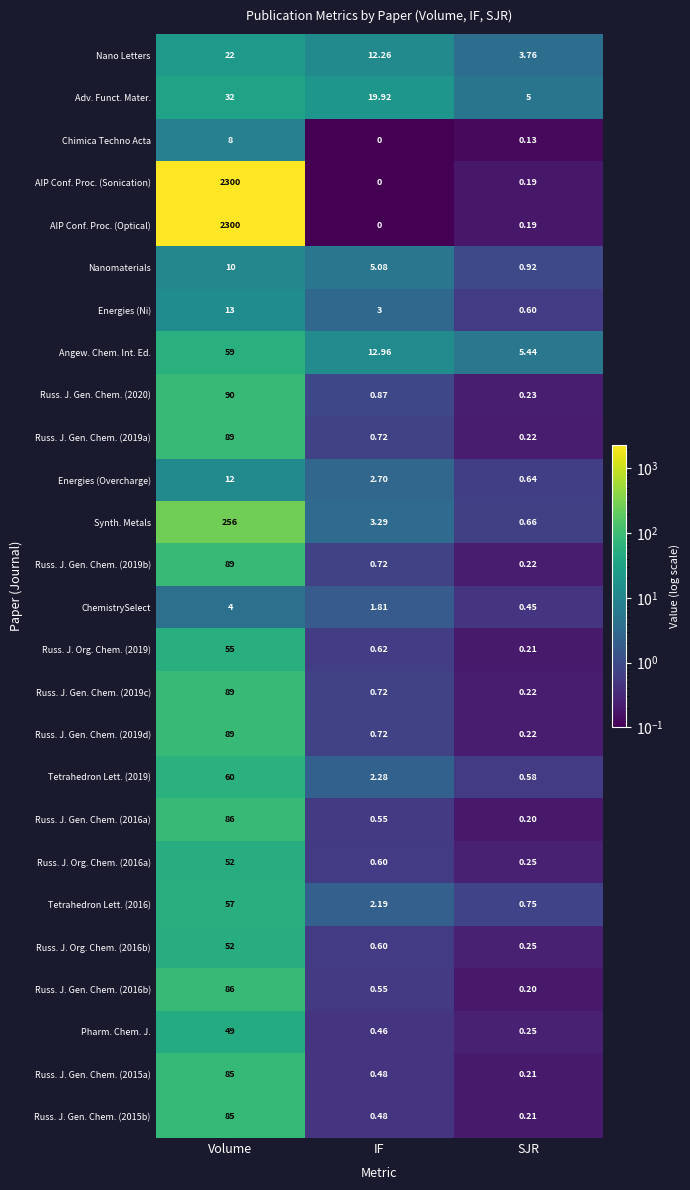

At which label does Energies (Overcharge) first exceed 2?

Volume